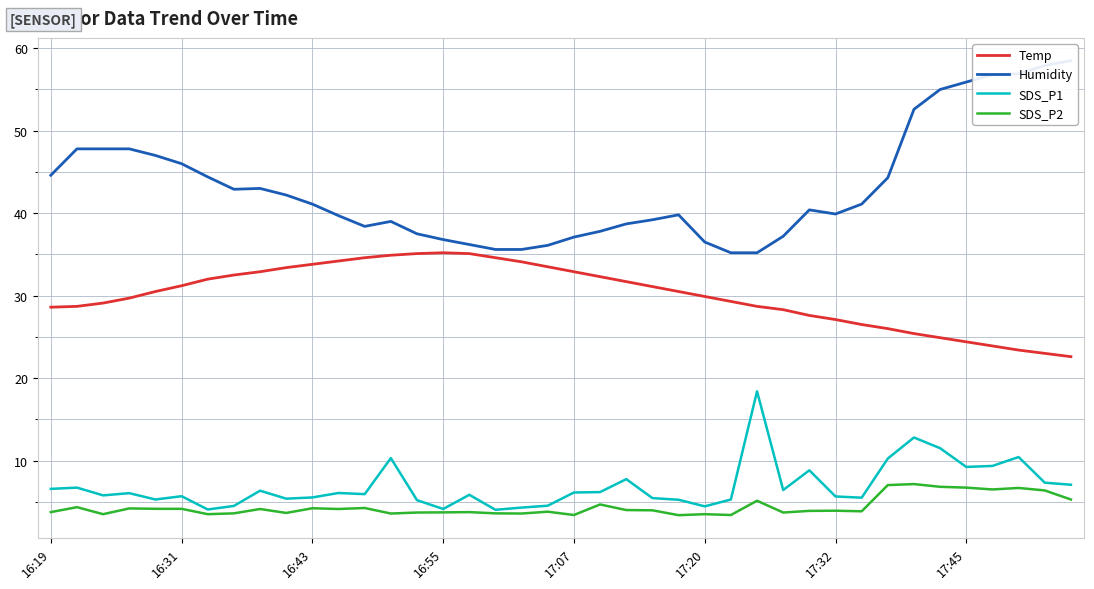

What is the total value across all series at 9?

84.6